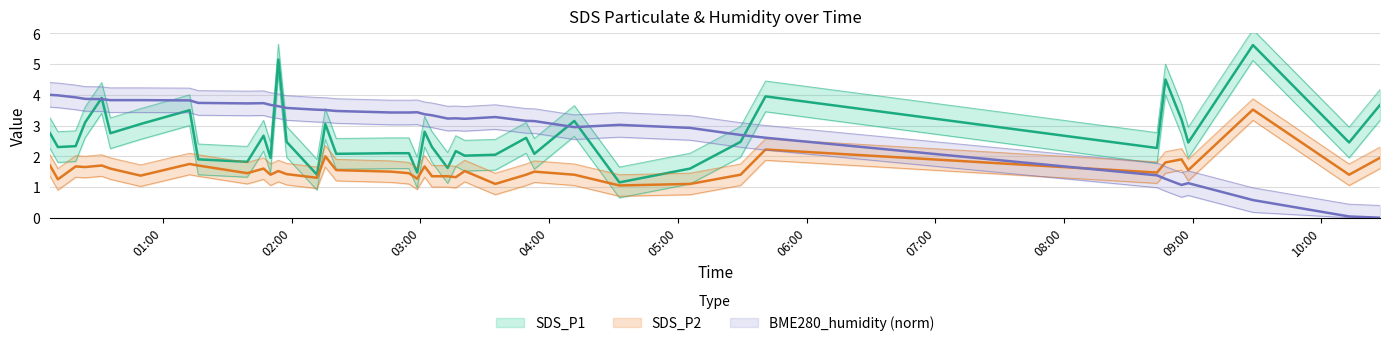

Between 2023/02/15 04:32:46 and 2023/02/15 02:15:41, which is larger?

2023/02/15 02:15:41